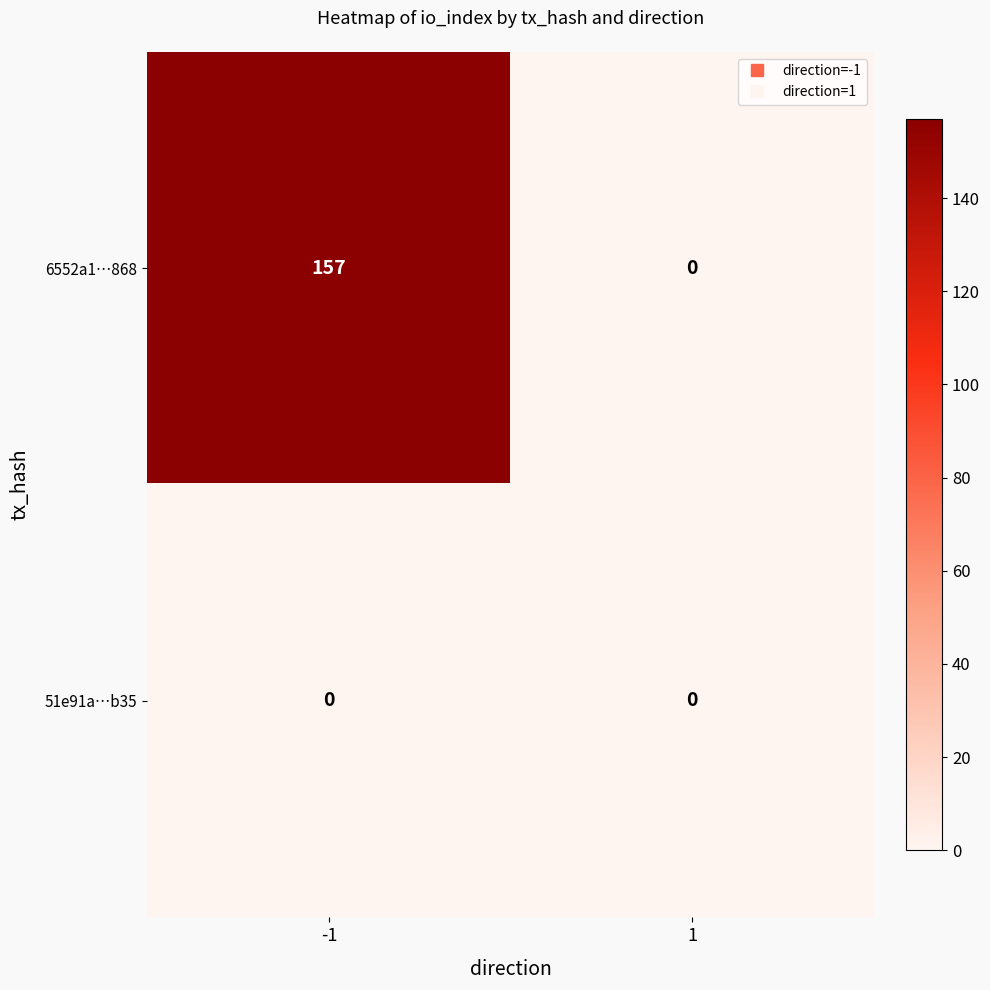

What is the maximum value shown in the chart?

157